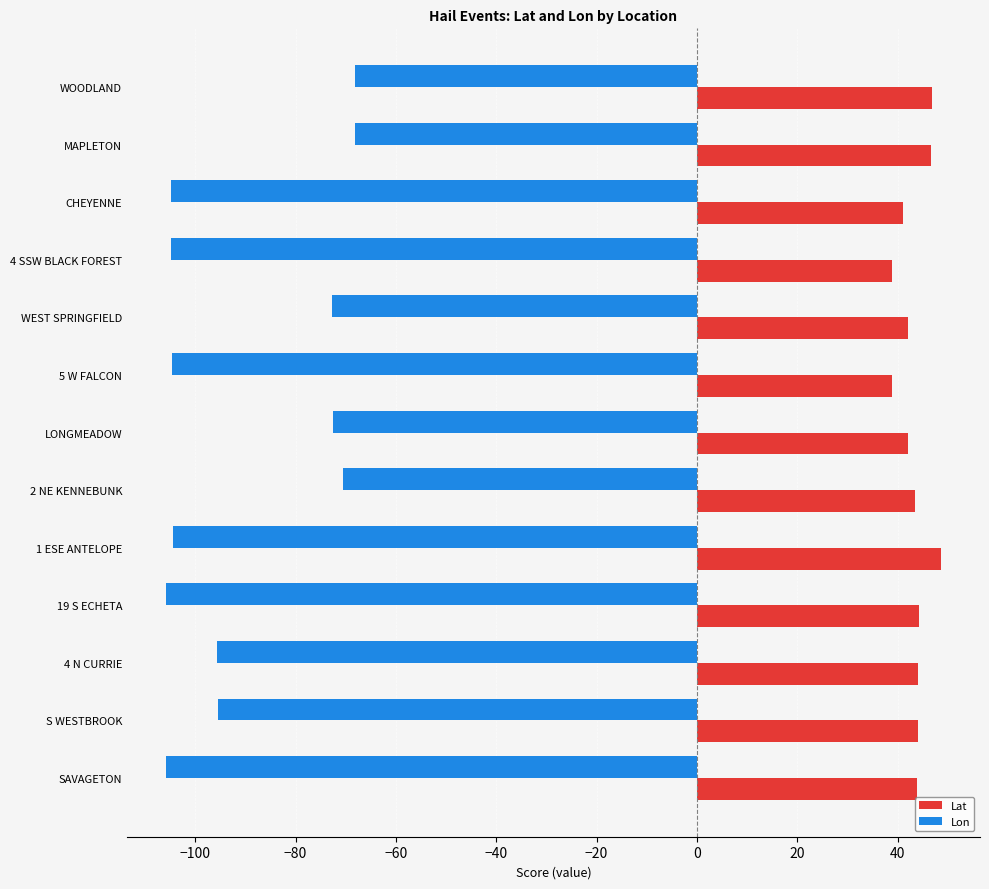

What are all the series names shown in the legend?

Lat, Lon